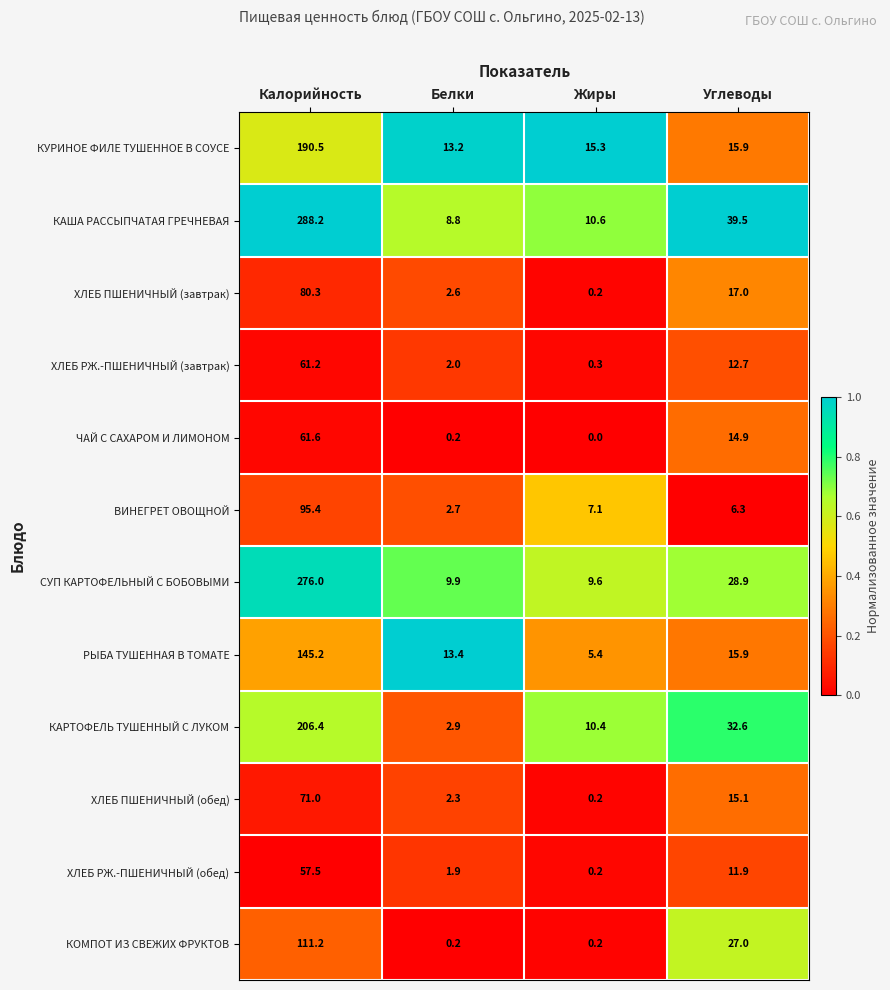

What is the total value across all series at Белки?

60.1